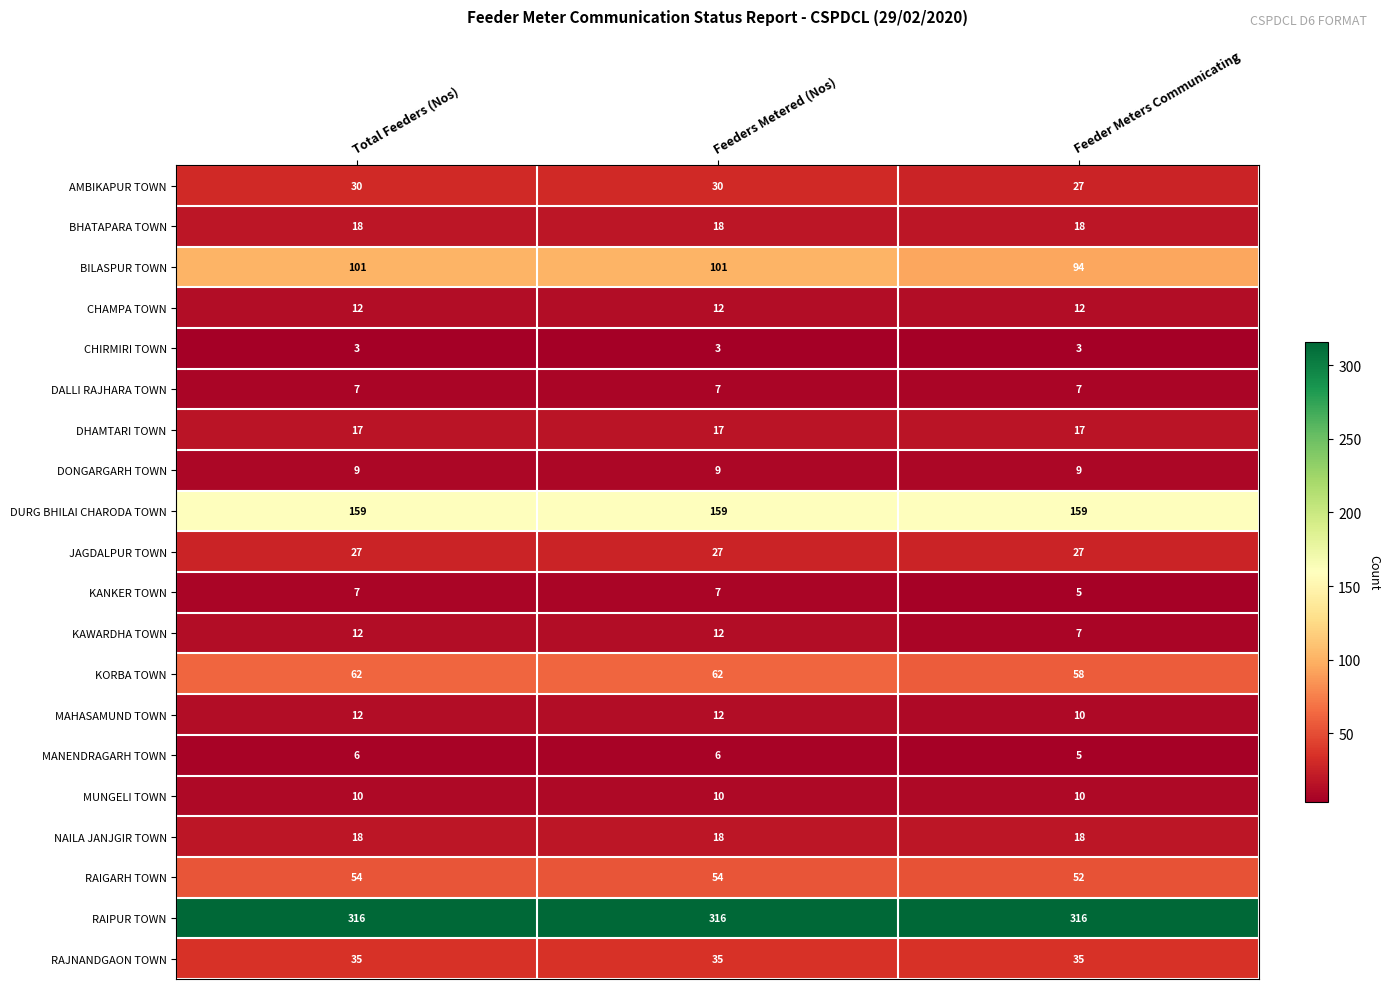

At how many categories does at least one series exceed 36?

3